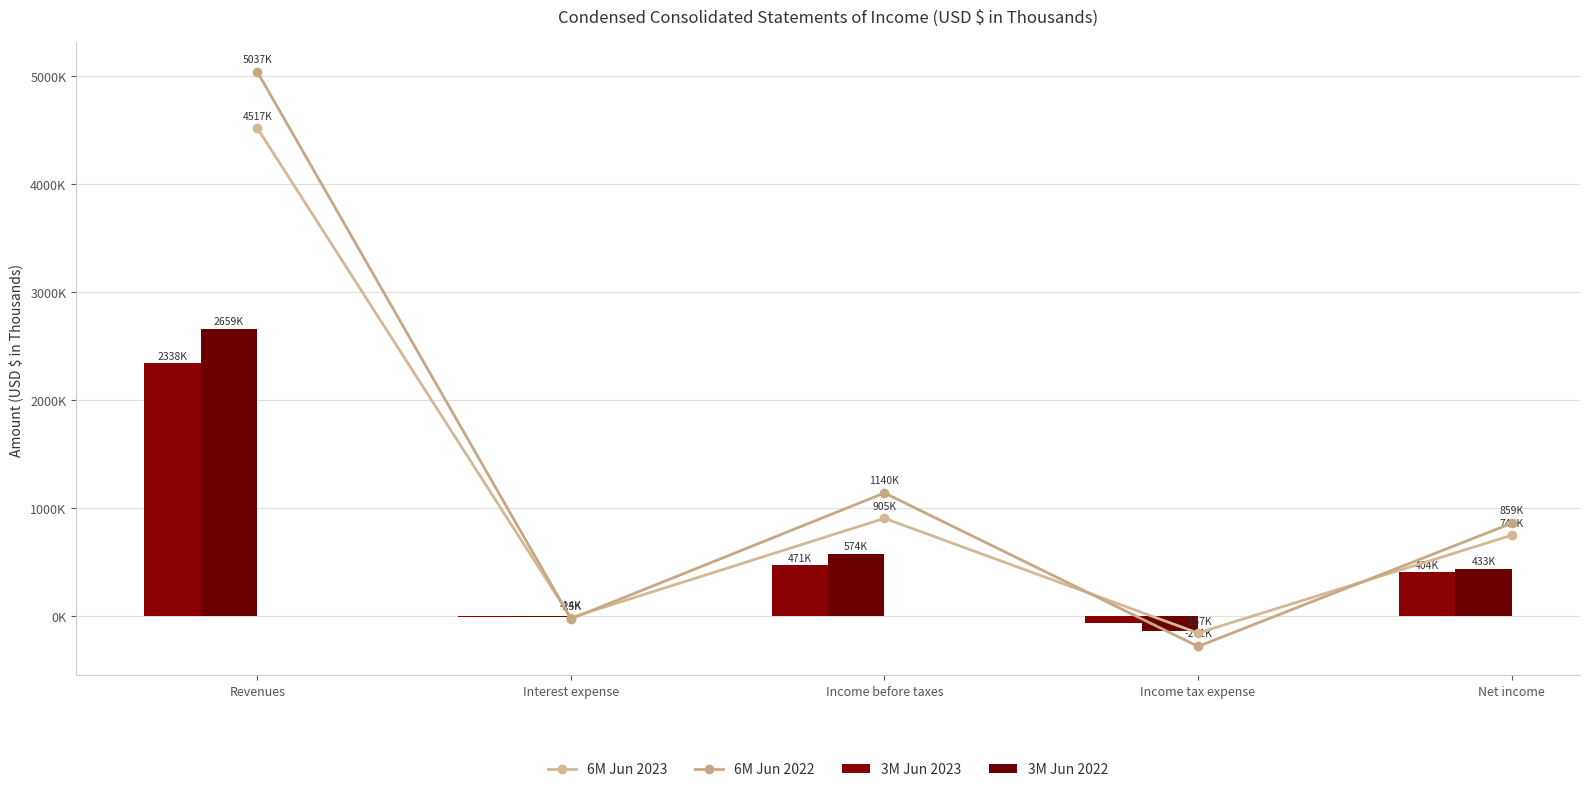

What is the difference between the highest and lowest values at Income tax expense?

213394